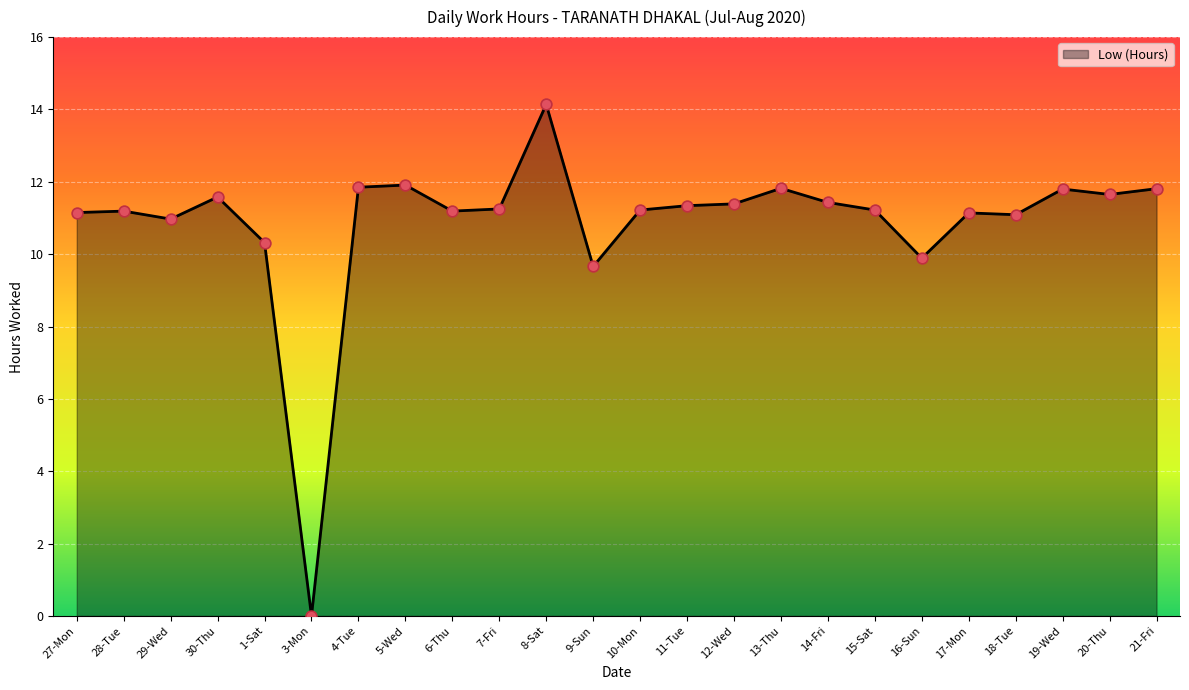

What is the change in value from 16-Sun to 20-Thu?

+1.8